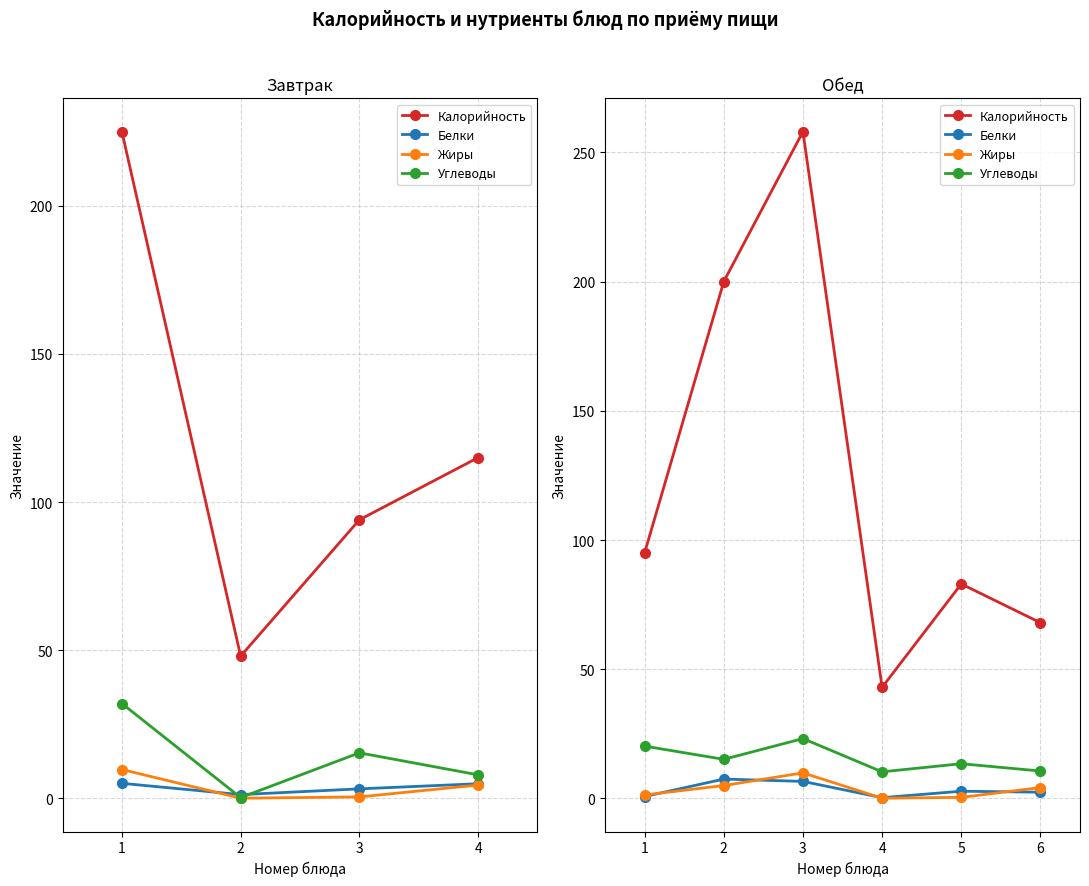

Is the value of Жиры at 5 greater than the value of Белки at 3?

No